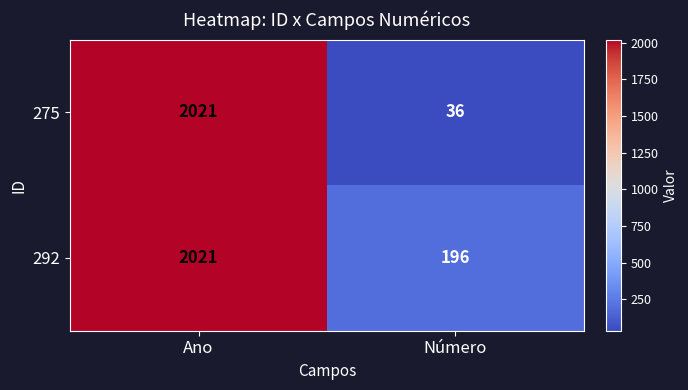

What is the sum of all 275 values?

2057